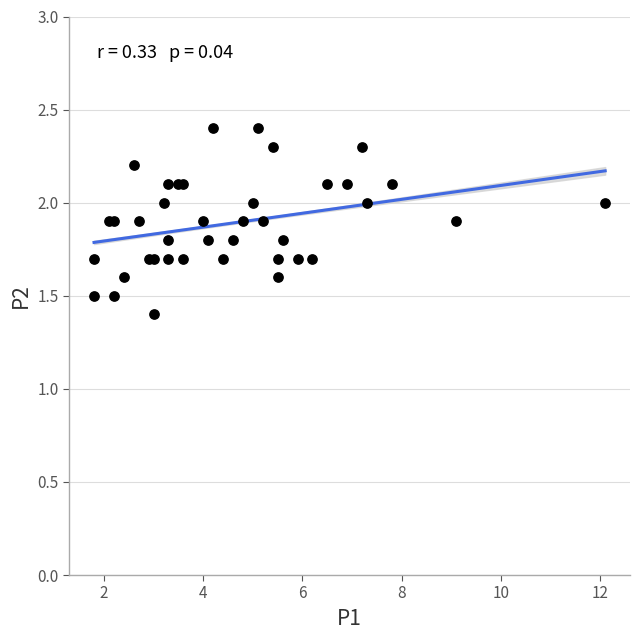

What Y value in the scatter plot is closest to 1?

1.4